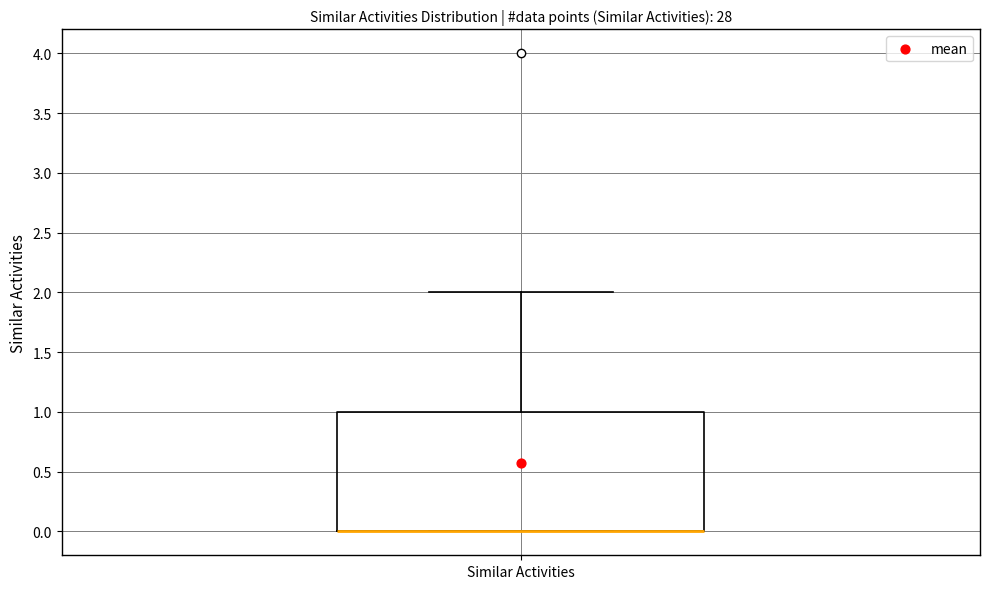

Read this box plot against the y-axis: the position of the median line, the range covered by the box, and the ends of both whiskers. The values are not printed on the chart, so give them approximately, as read against the axis.

median 0 (drawn on the box's lower edge), box 0 to 1, whiskers 0 to 2